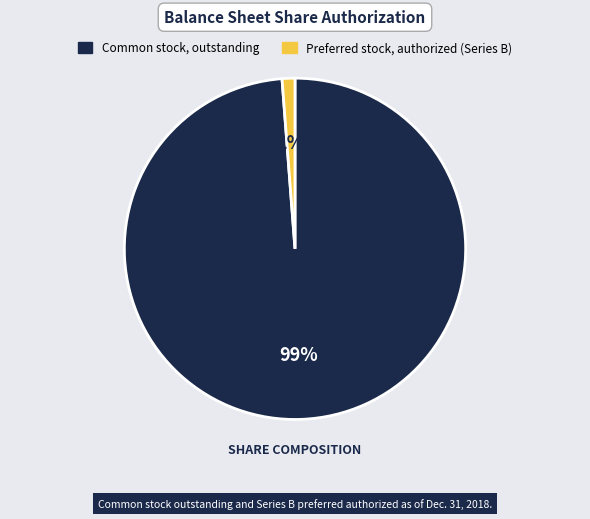

How many segments does this pie chart have?

2